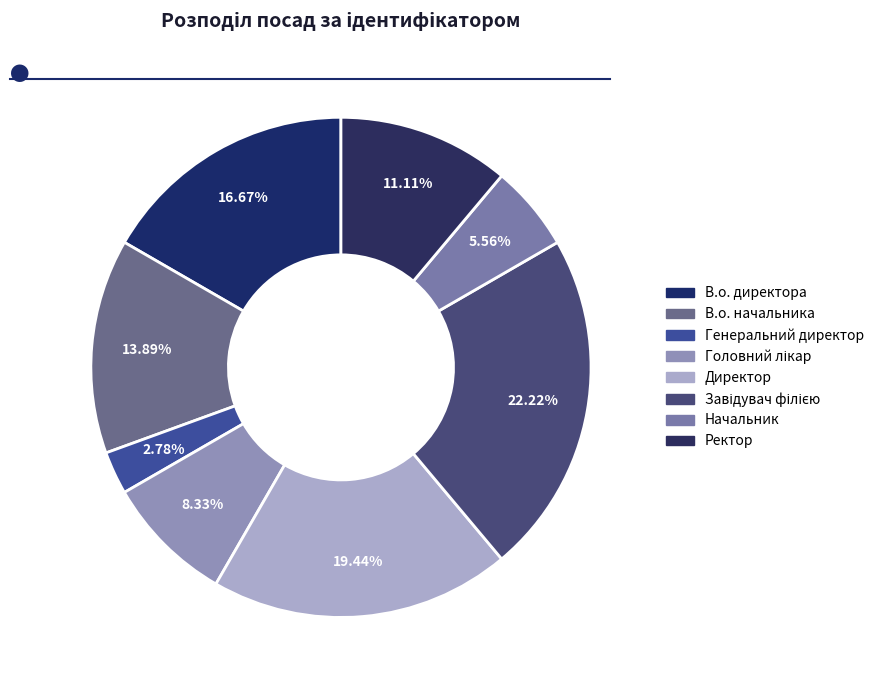

To the nearest percent, what is the difference between the largest and smallest slice percentages?

19%